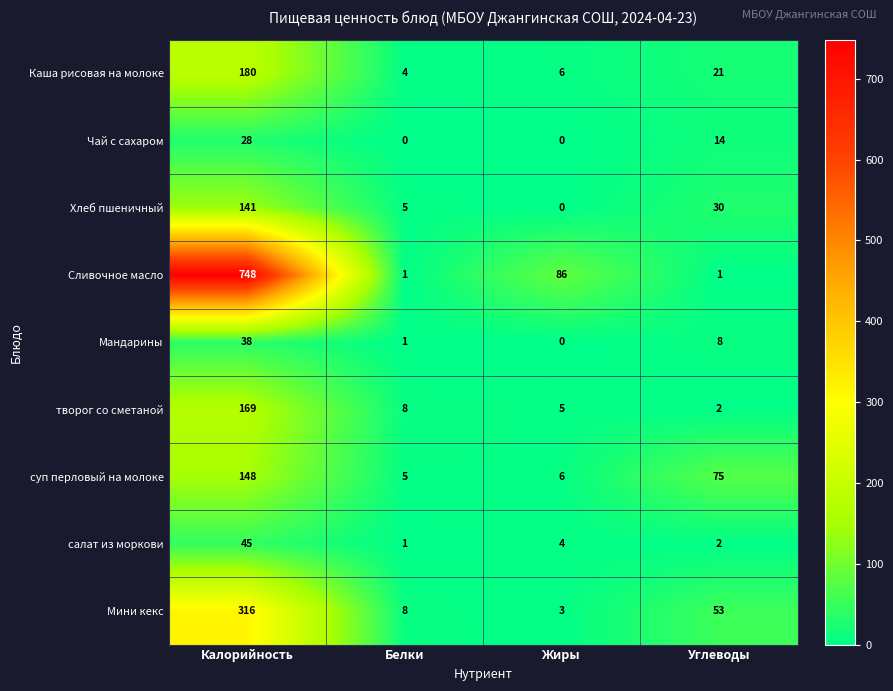

Which series has the largest total across all categories?

Сливочное масло